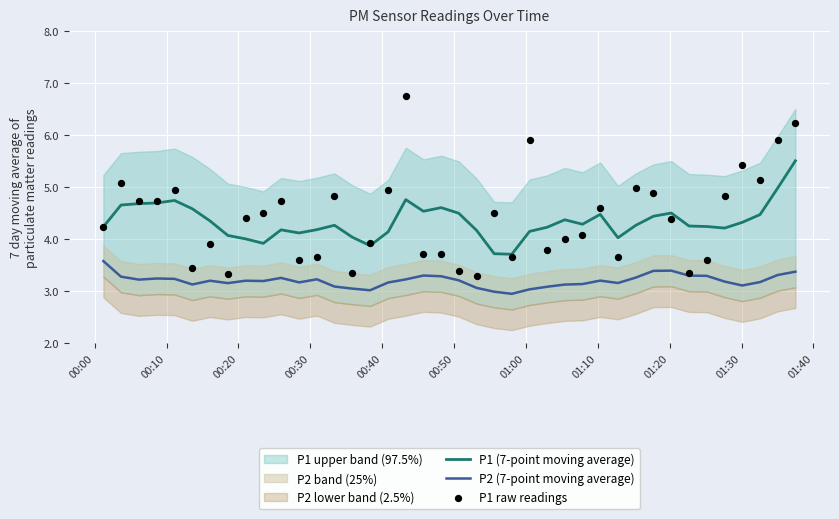

Which series has the largest total across all categories?

P1 raw readings